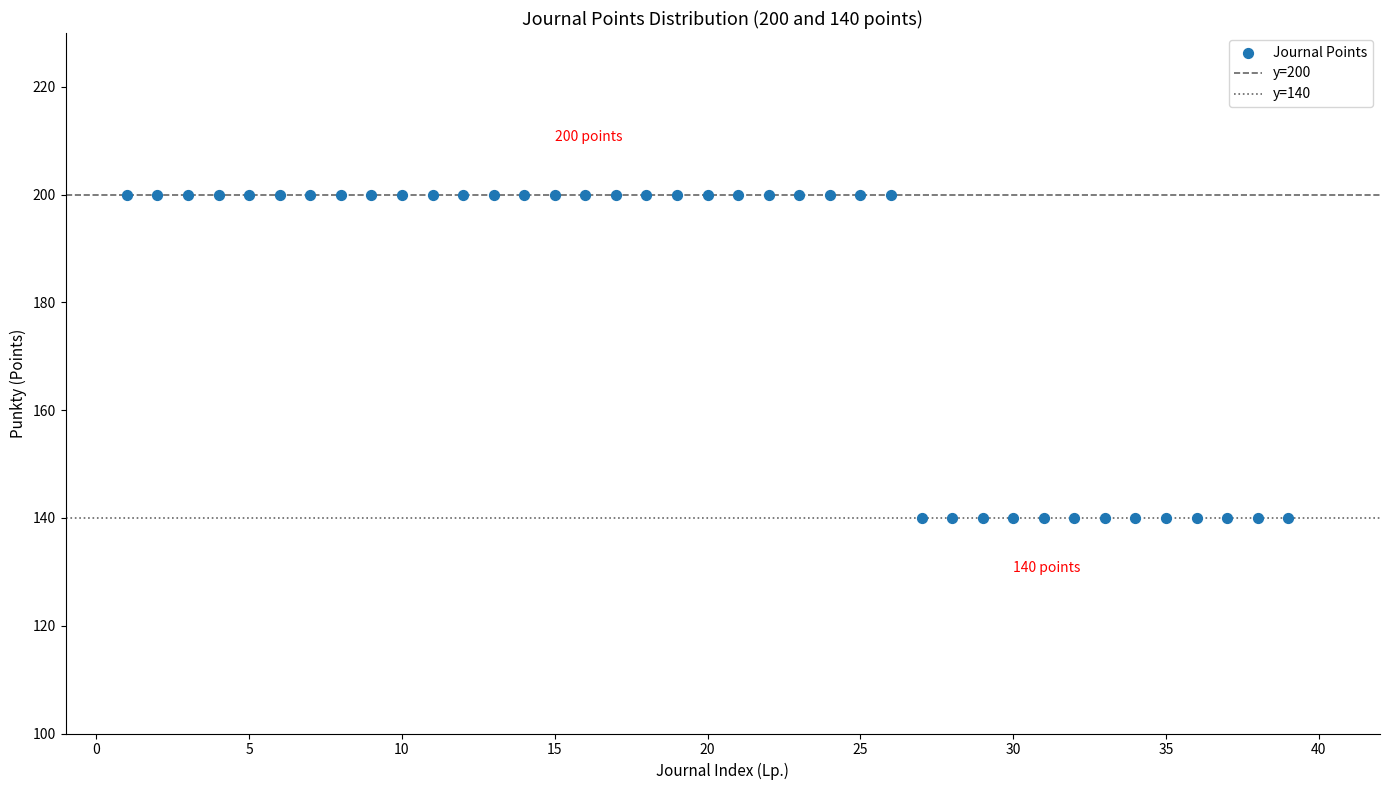

What is the range of Y values (max minus min)?

60